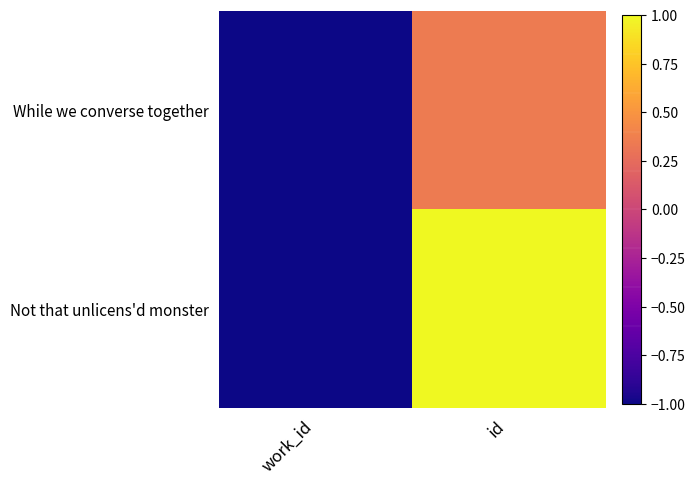

Which series has the widest spread of values?

Not that unlicens'd monster